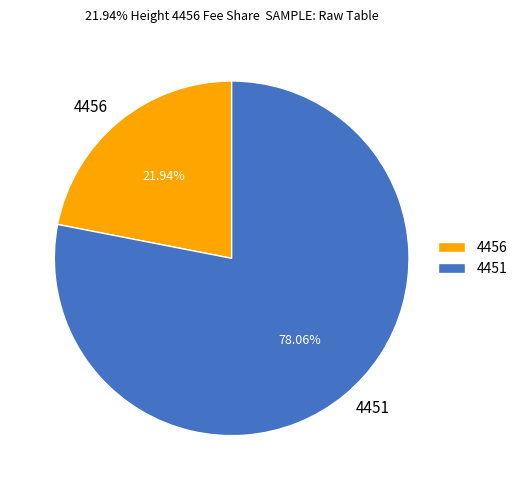

What is the largest slice in the pie chart?

4451